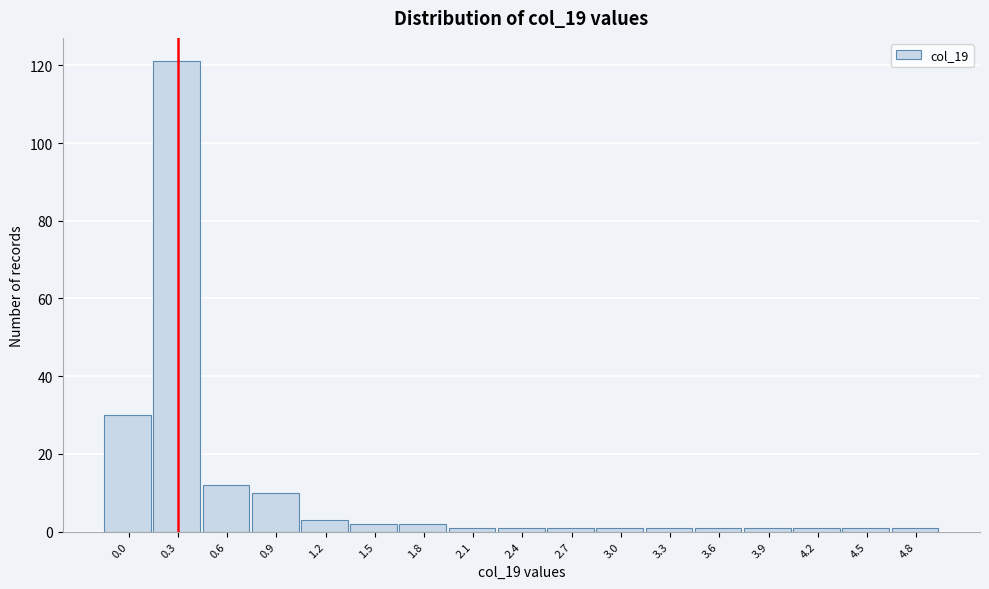

Reading left to right, extract all data points from this chart.

0.0=30	0.3=121	0.6=12	0.9=10	1.2=3	1.5=2	1.8=2	2.1=1	2.4=1	2.7=1	3.0=1	3.3=1	3.6=1	3.9=1	4.2=1	4.5=1	4.8=1